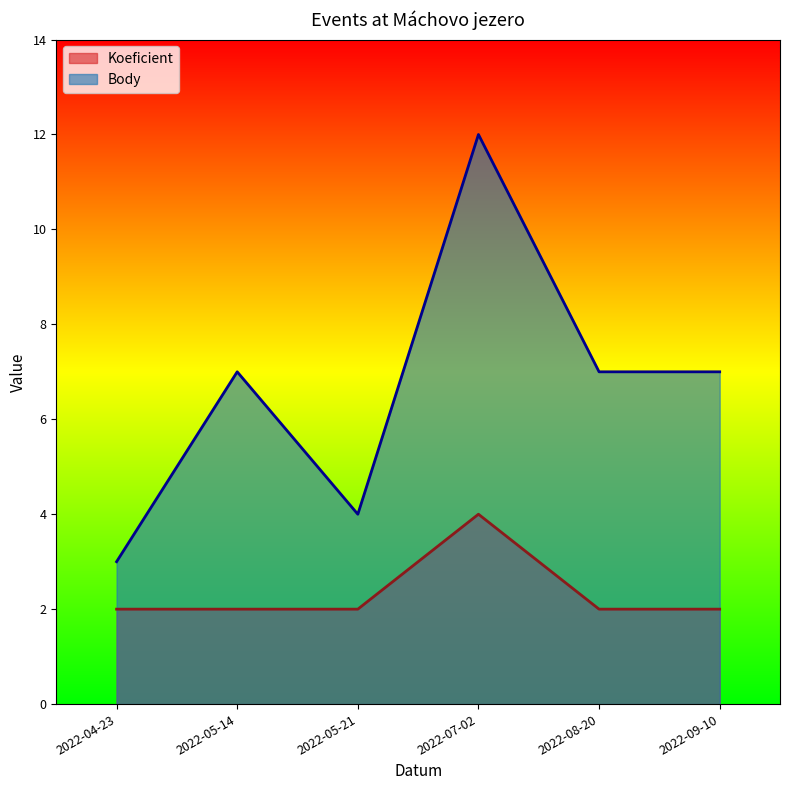

Which series has the largest total across all categories?

Body